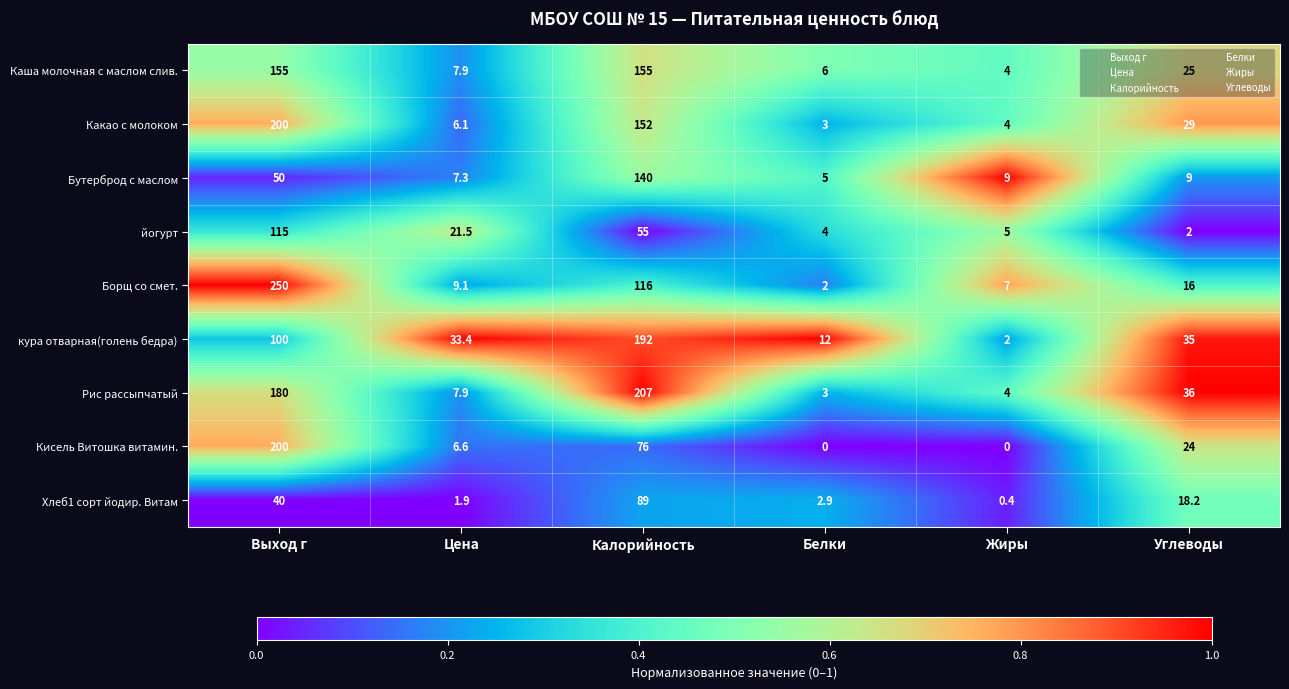

What is the difference between the second highest and second lowest values in the Бутерброд с маслом series?

42.7